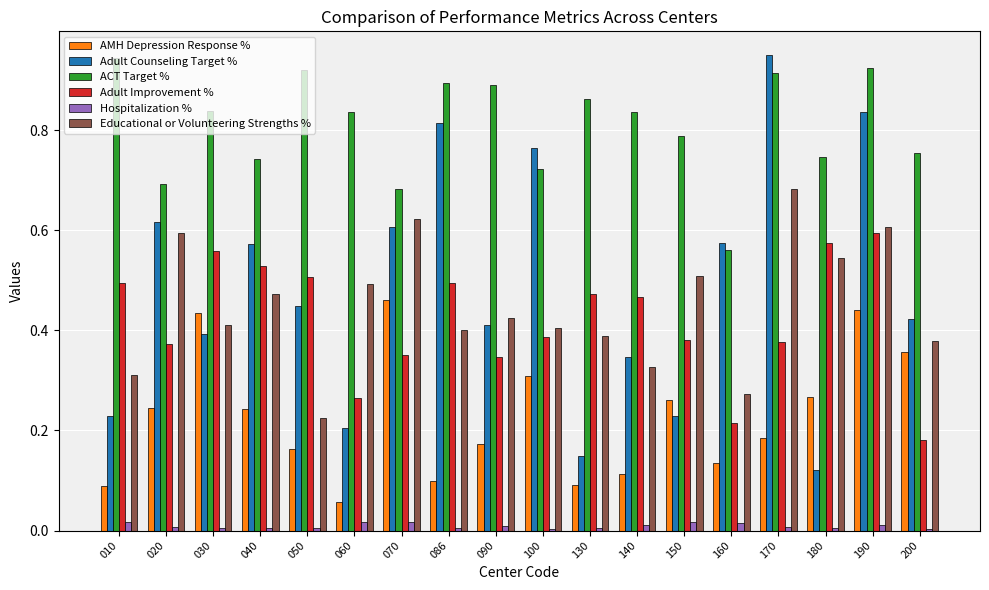

The value of Educational or Volunteering Strengths % at 180 is 0.2. True or false?

False